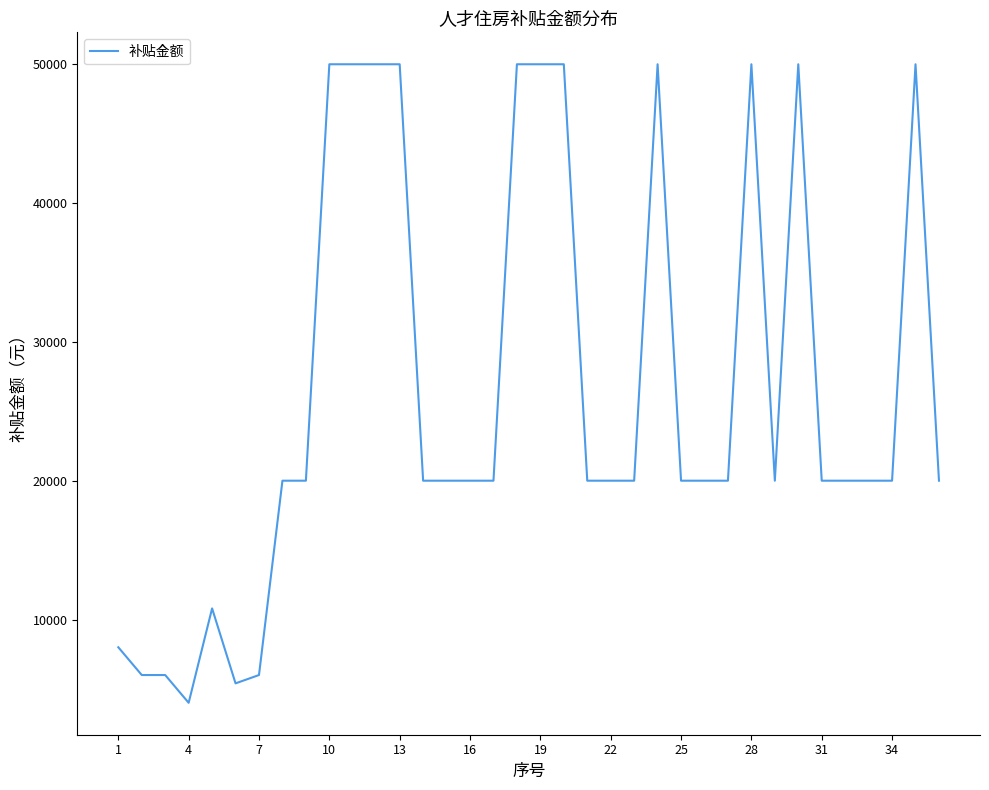

What is the minimum value shown in the chart?

4000